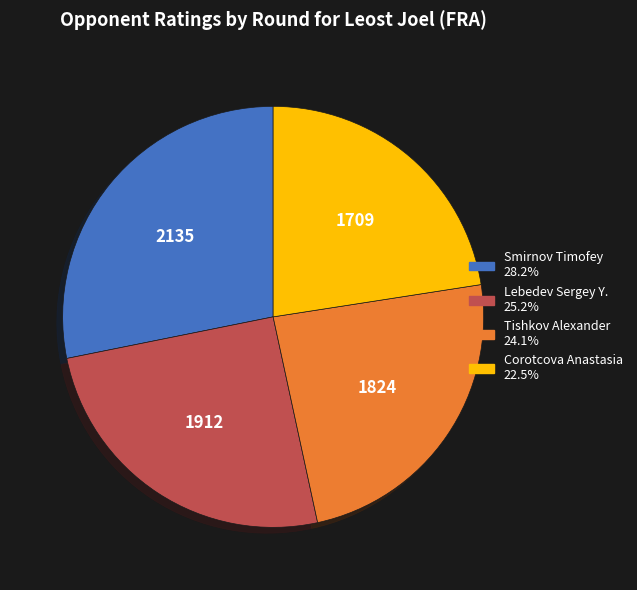

Is there a majority slice in this chart?

No